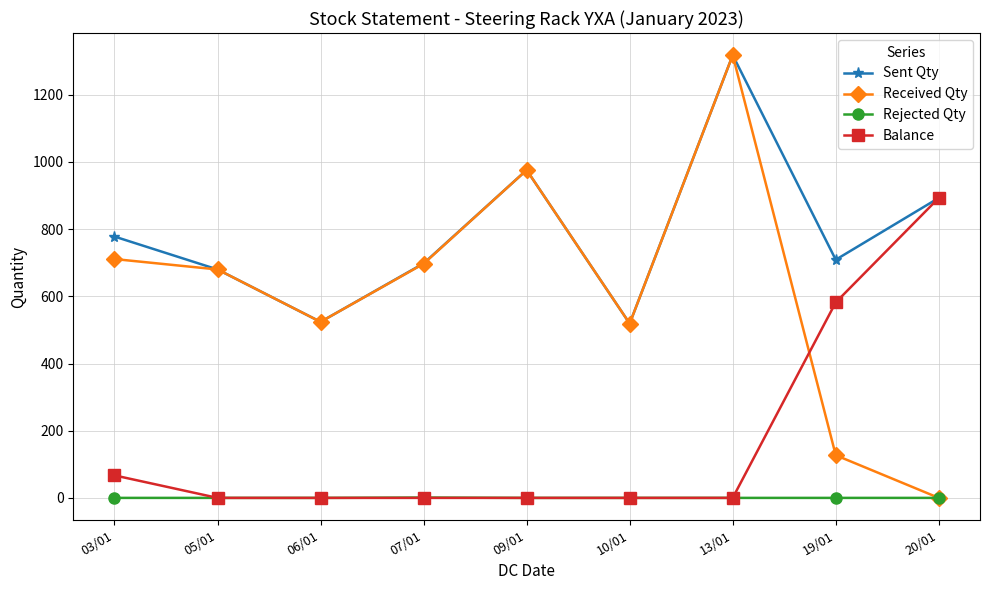

At which category does Sent Qty reach its first local peak?

09/01